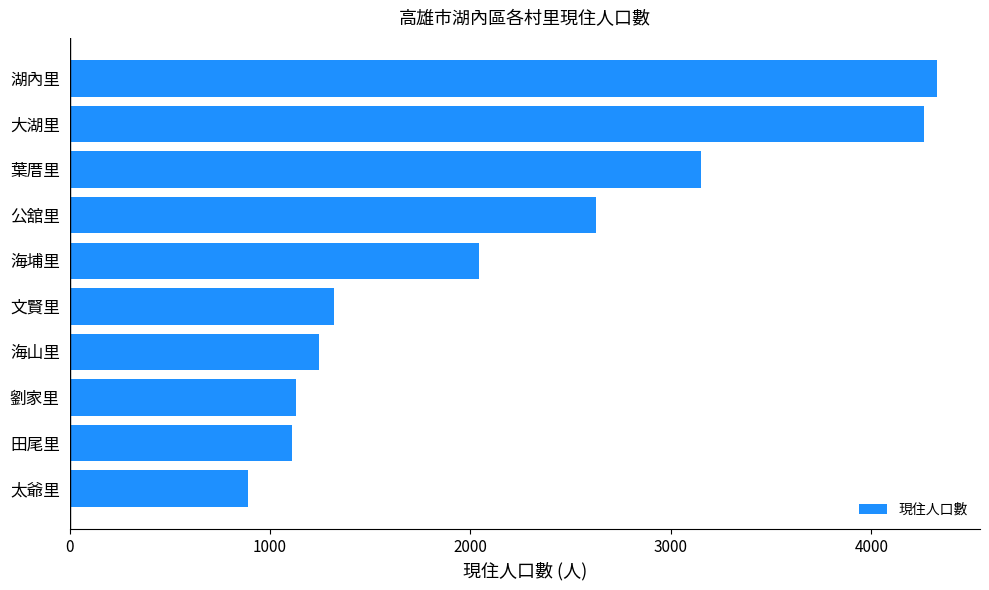

What is the difference between the maximum and minimum values?

3437